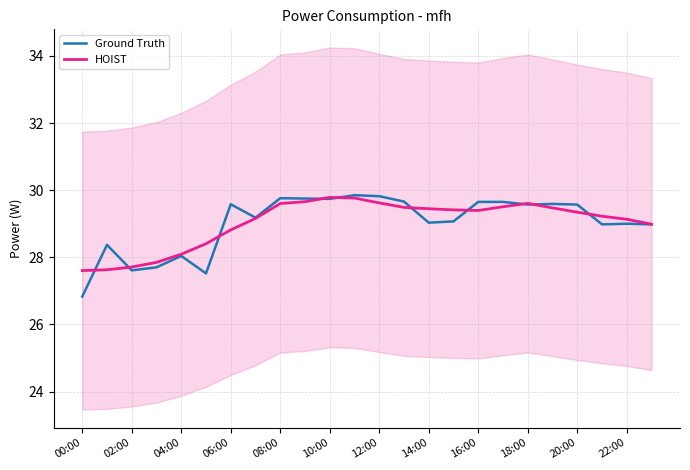

What is the value of the Ground Truth point at the 3rd from the left?

27.6